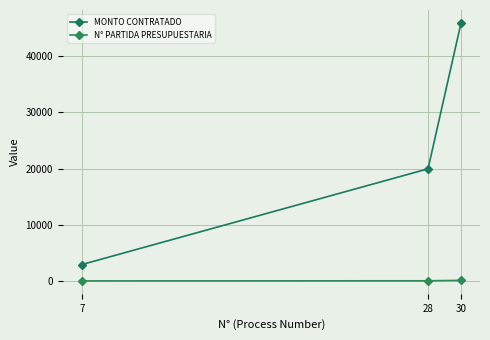

What is the value of the N° PARTIDA PRESUPUESTARIA point at the 1st from the left?

103